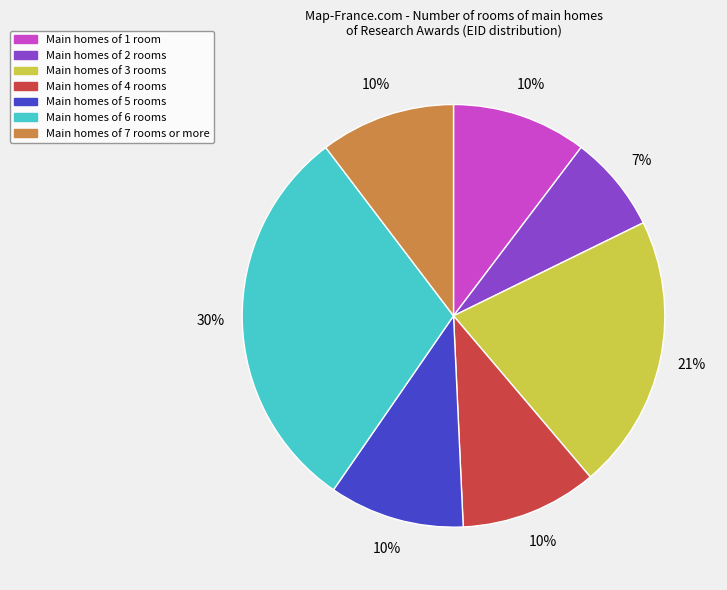

What is the largest slice in the pie chart?

Main homes of 6 rooms